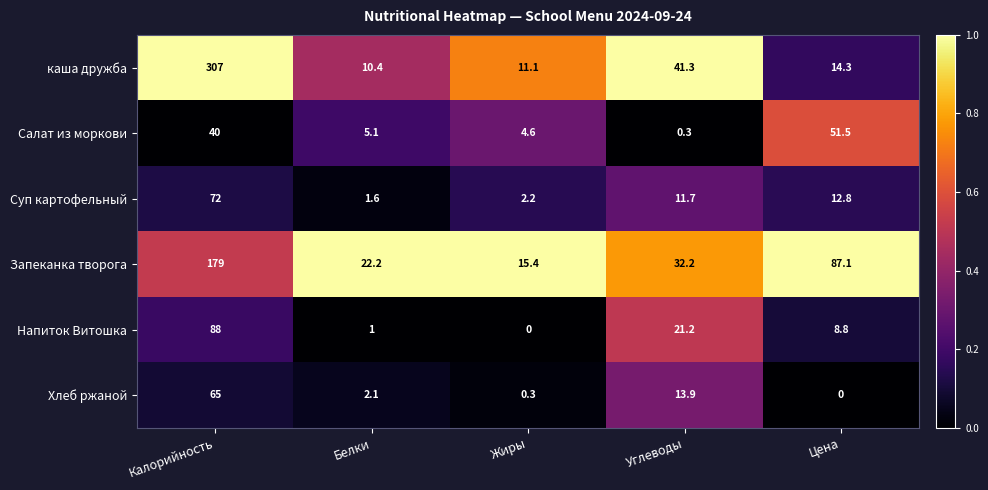

Where does the Напиток Витошка series first go above 8?

Калорийность